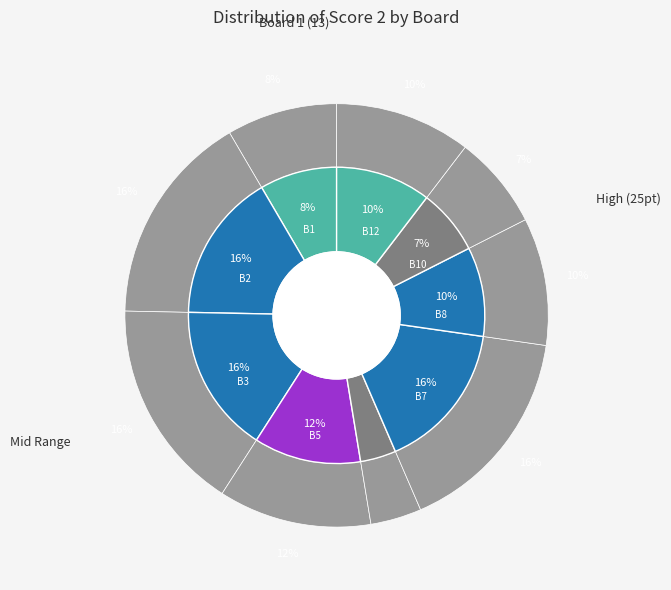

What percentage is NOT represented by Board 5?

88.3%